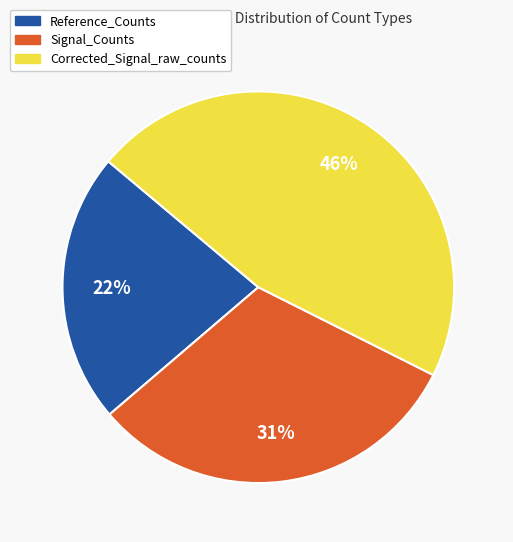

Rank the categories by value from highest to lowest.

Corrected_Signal_raw_counts, Signal_Counts, Reference_Counts